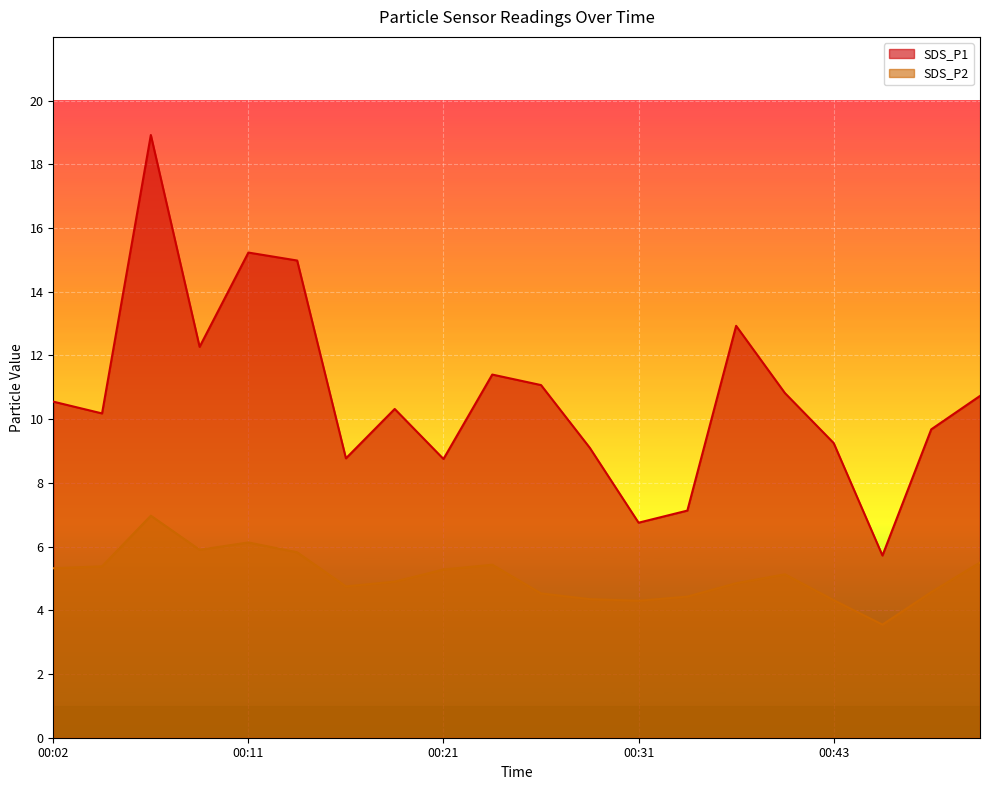

How many lines are shown in the chart?

2